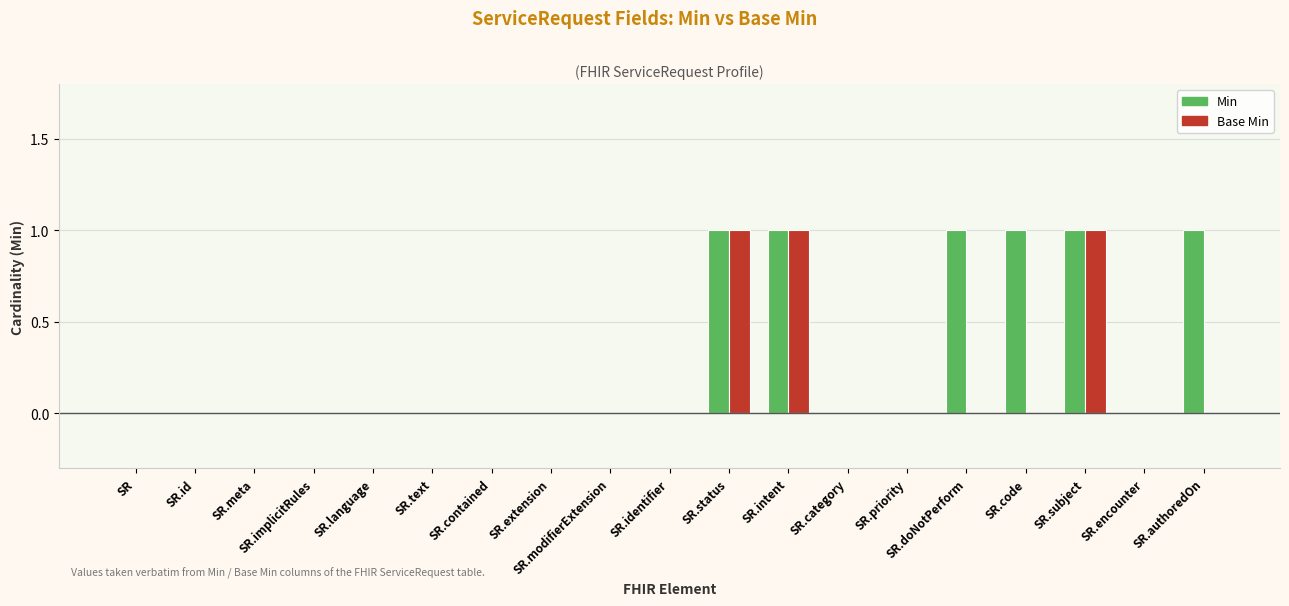

Is it true that Base Min equals 0 at SR.doNotPerform?

True